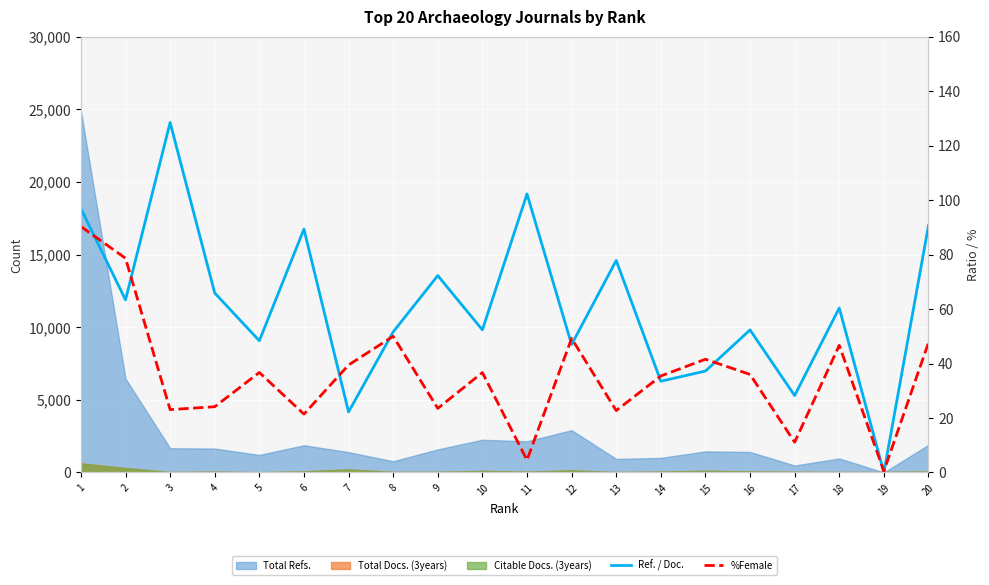

The value of %Female at 15 is 16.5. True or false?

False